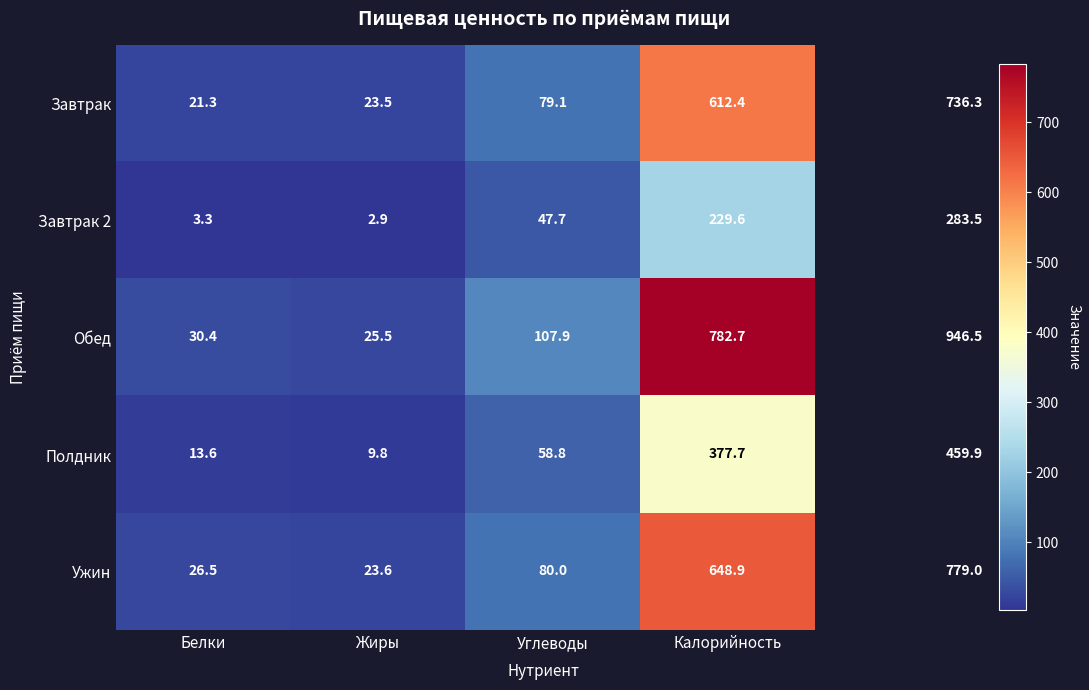

Reading left to right, what are all the values shown in this chart?

Завтрак: 21.3	23.5	79.1	612.4
Завтрак 2: 3.3	2.9	47.7	229.6
Обед: 30.4	25.5	107.9	782.7
Полдник: 13.6	9.8	58.8	377.7
Ужин: 26.5	23.6	80.0	648.9